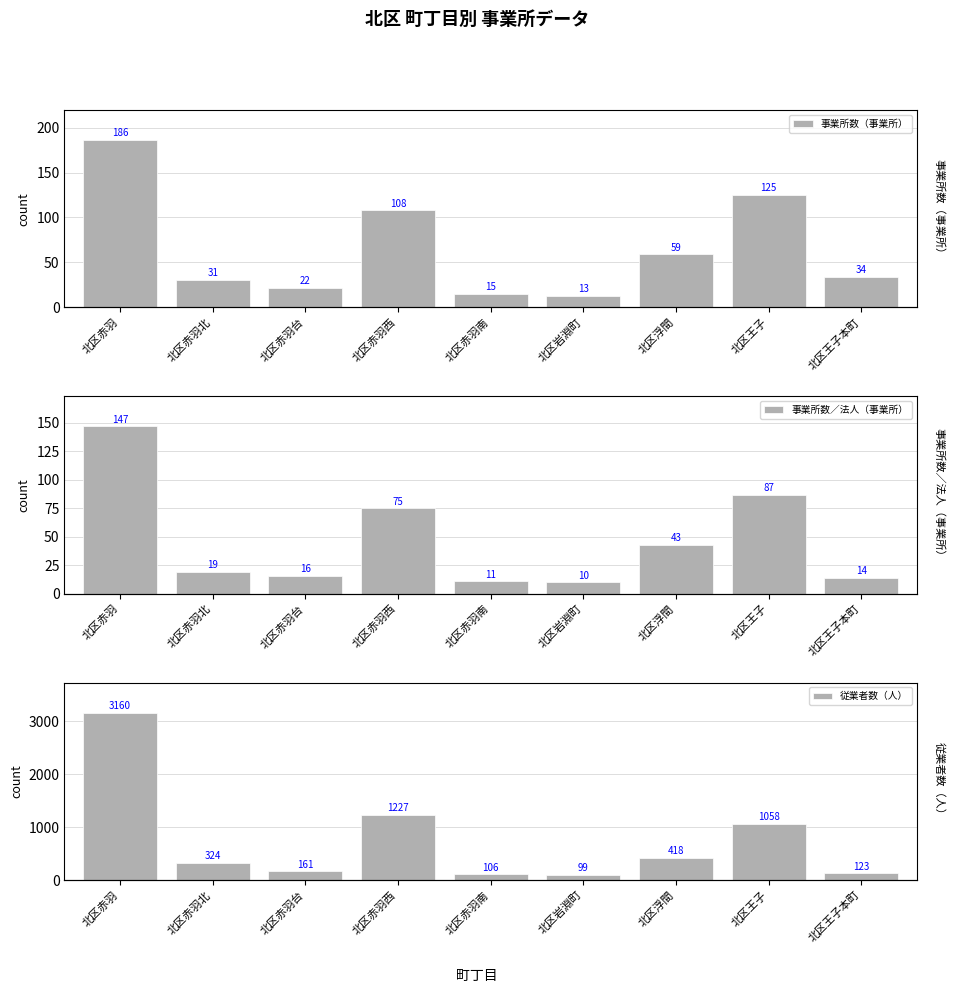

The 事業所数（事業所） series shows 50 at 北区王子本町. True or false?

False